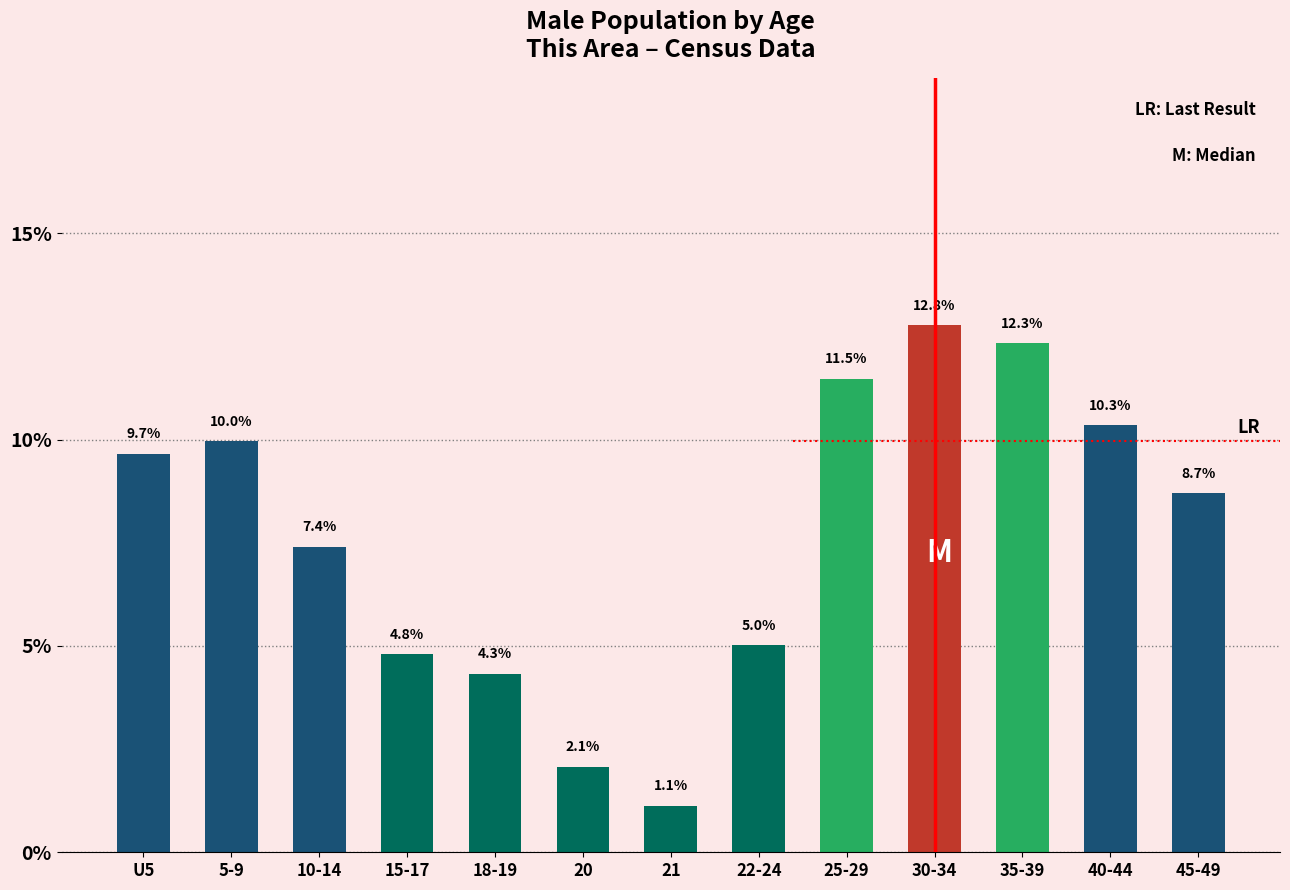

Reading left to right, extract all data points from this chart.

U5=9.7	5-9=10.0	10-14=7.4	15-17=4.8	18-19=4.3	20=2.1	21=1.1	22-24=5.0	25-29=11.5	30-34=12.8	35-39=12.3	40-44=10.3	45-49=8.7